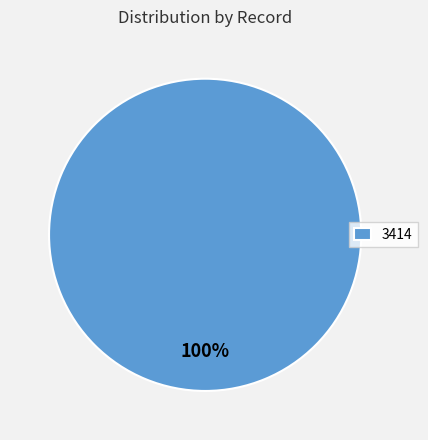

To the nearest percent, what percentage of the pie is 3414?

100%